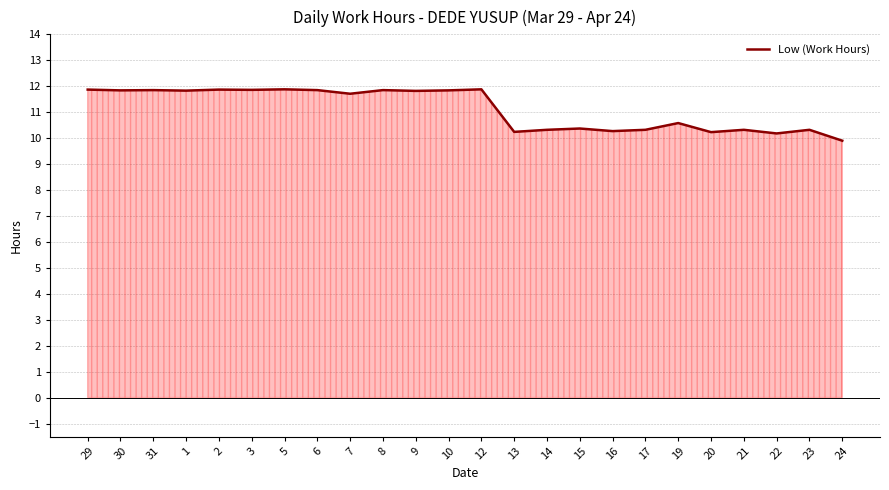

What position from the right is 13?

11